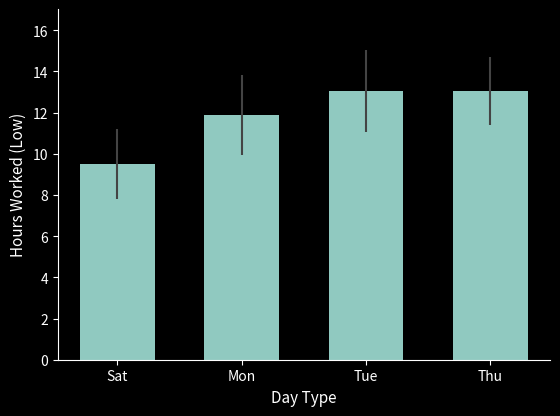

What value does the data have at Mon?

11.9